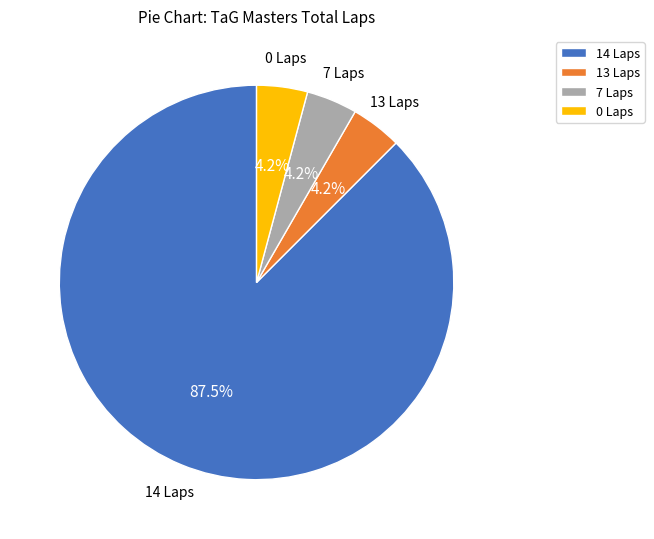

Which category has the biggest portion of the pie?

14 Laps